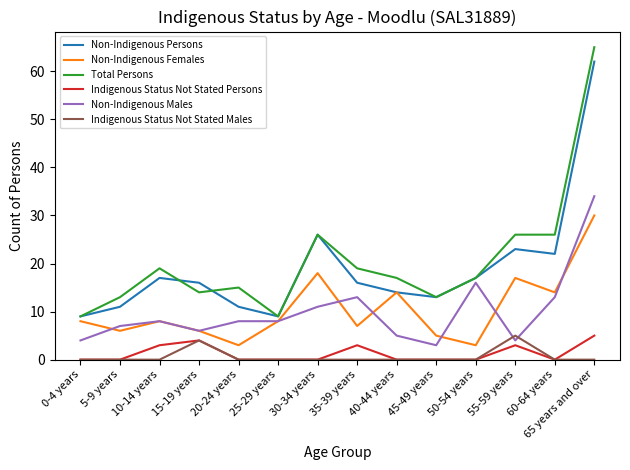

What is the spread (max minus min) of values at 55-59 years?

23